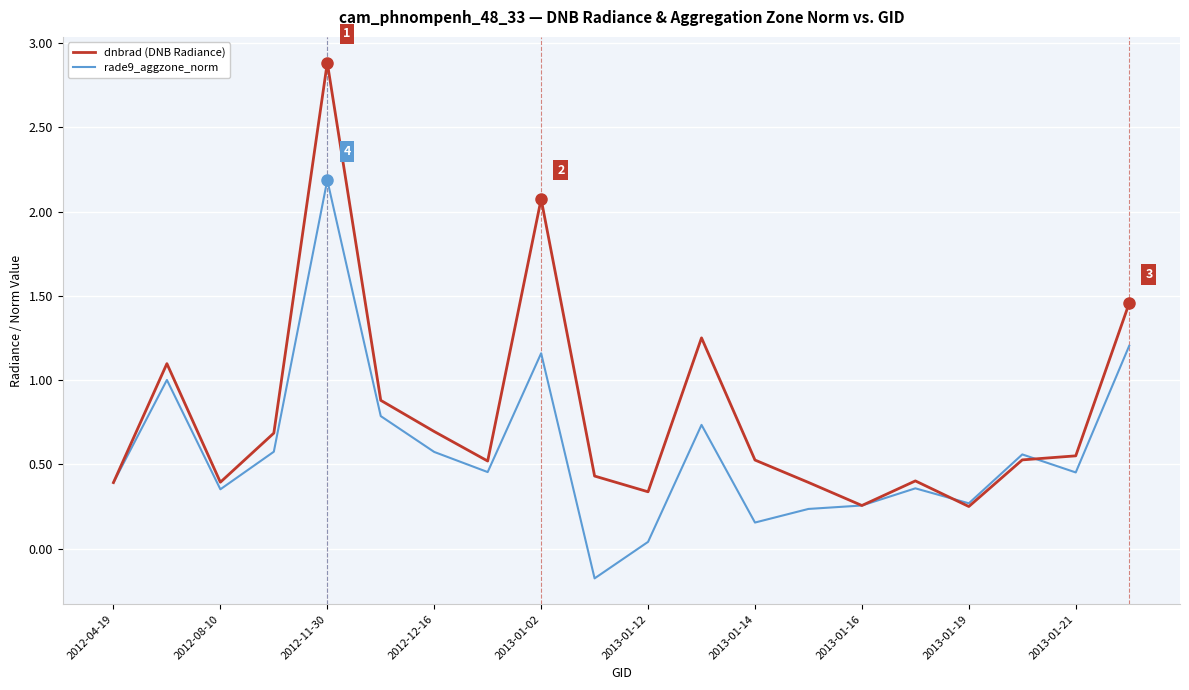

What is the highest value of the rade9_aggzone_norm series?

2.2